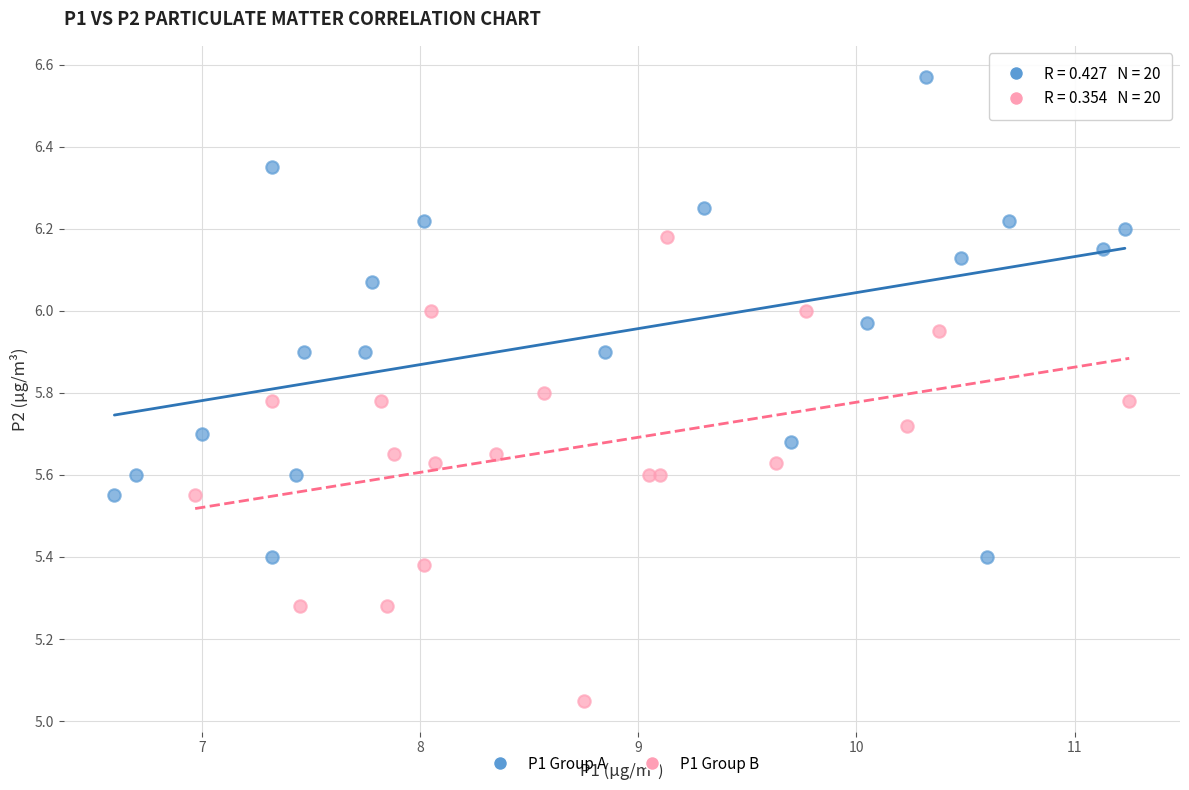

Which series reaches the minimum Y coordinate?

P1 Group B